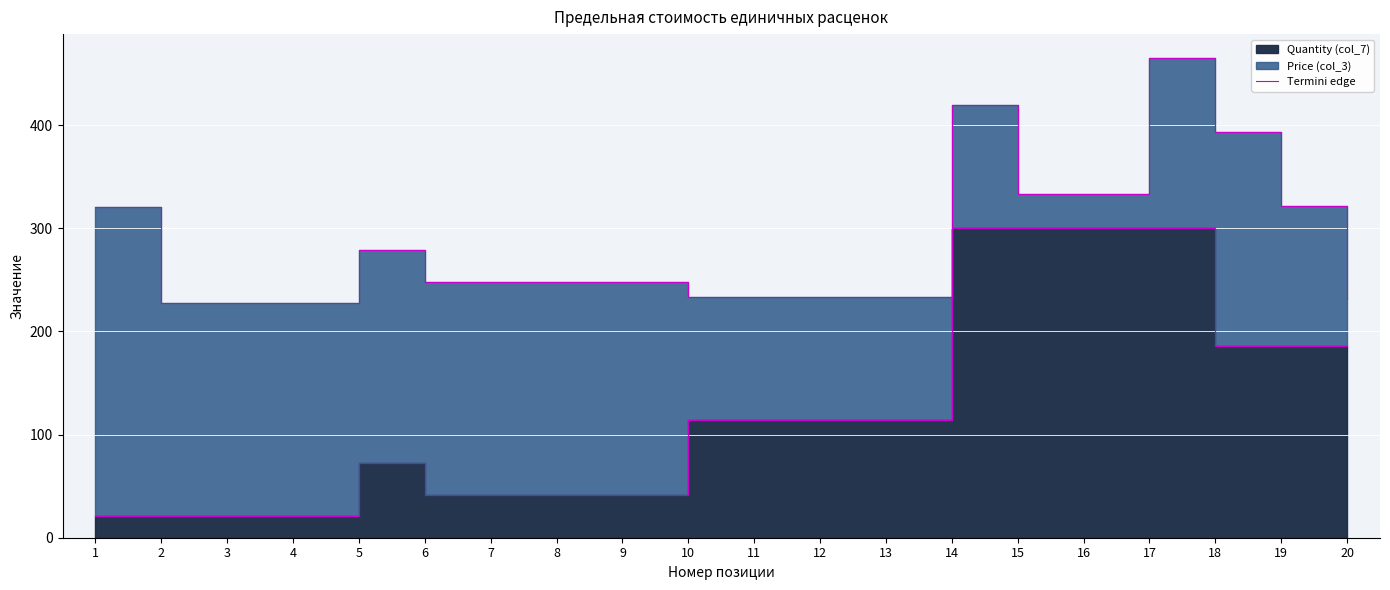

At which label is the value closest to 160?

18